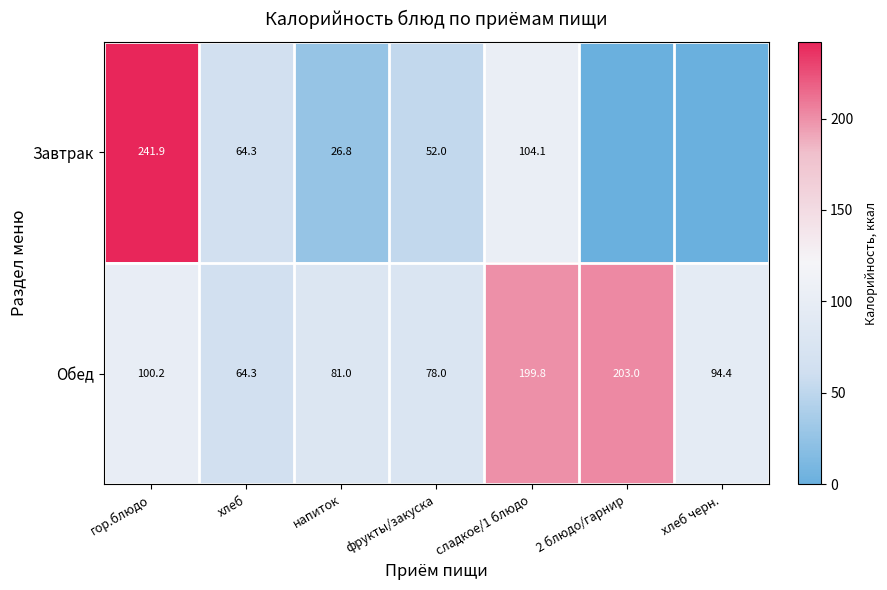

What is the spread (max minus min) of values at гор.блюдо?

141.7